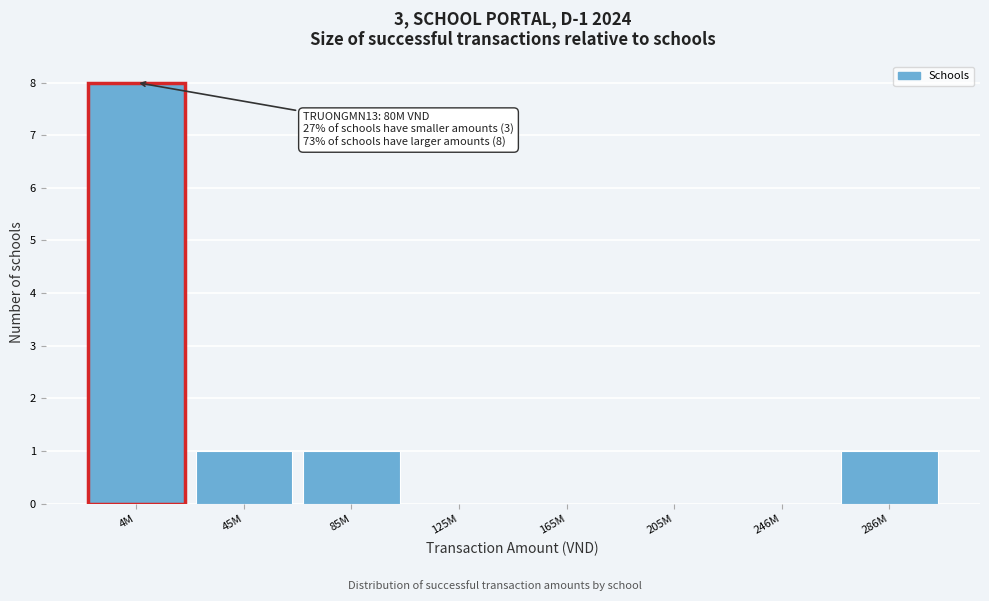

Reading left to right, what are all the values shown in this chart?

4M=8	45M=1	85M=1	125M=0	165M=0	205M=0	246M=0	286M=1